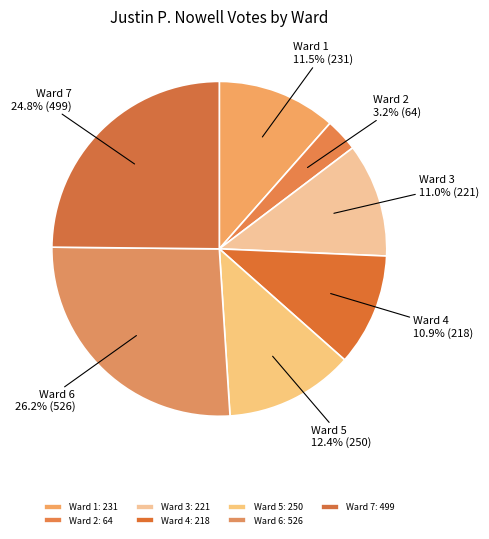

Which category has the biggest portion of the pie?

Ward 6